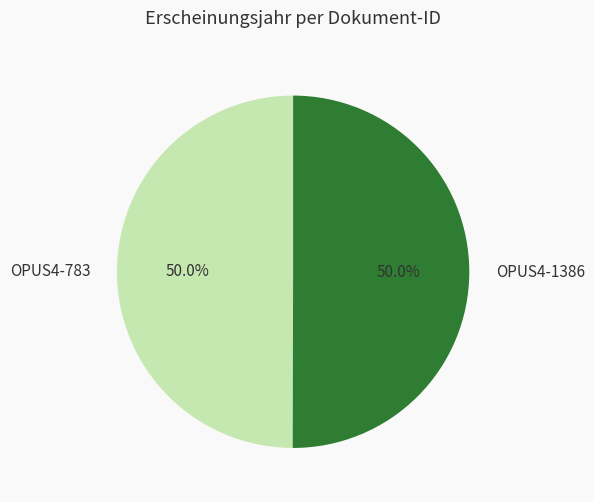

Is it true that OPUS4-1386 is 50% of the pie?

True